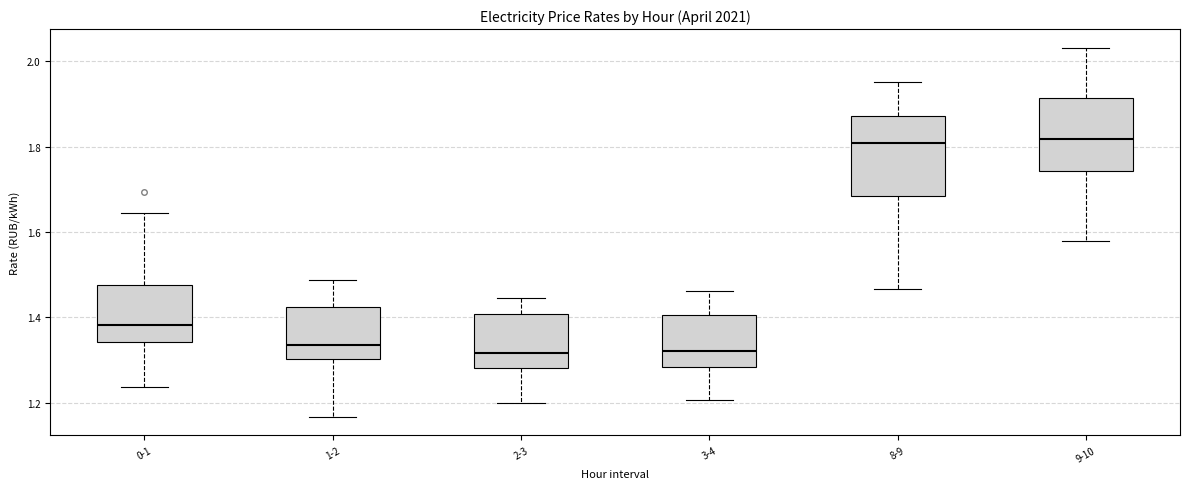

Reading left to right, transcribe this box plot: for each box, give where its median line is, the range the box spans, and where its two whiskers end, as read against the y-axis. The values are not printed on the chart, so give them approximately, as read against the axis.

0-1: median 1.38, box 1.34 to 1.48, whiskers 1.24 to 1.64
1-2: median 1.34, box 1.30 to 1.42, whiskers 1.16 to 1.48
2-3: median 1.32, box 1.28 to 1.40, whiskers 1.20 to 1.44
3-4: median 1.32, box 1.28 to 1.40, whiskers 1.20 to 1.46
8-9: median 1.80, box 1.68 to 1.88, whiskers 1.46 to 1.96
9-10: median 1.82, box 1.74 to 1.92, whiskers 1.58 to 2.04